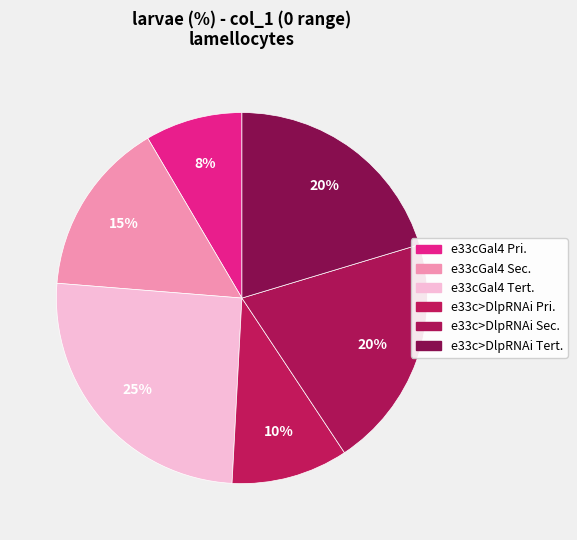

How many segments does this pie chart have?

6